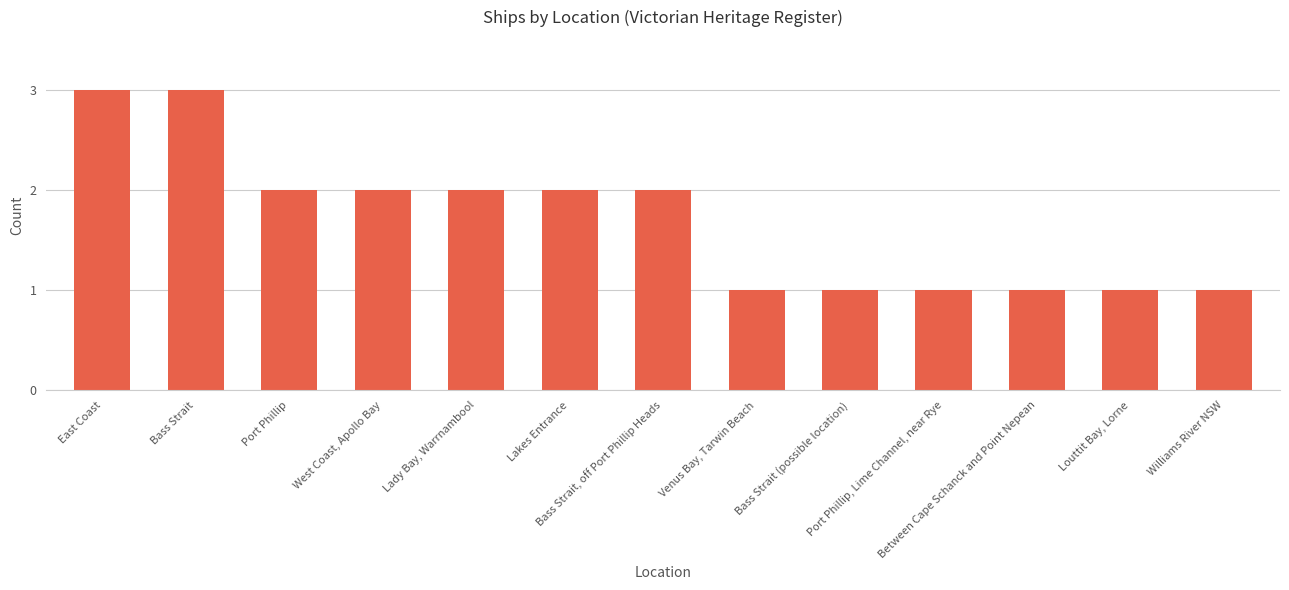

What is the sum of the values at Between Cape Schanck and Point Nepean and Lady Bay, Warrnambool?

3